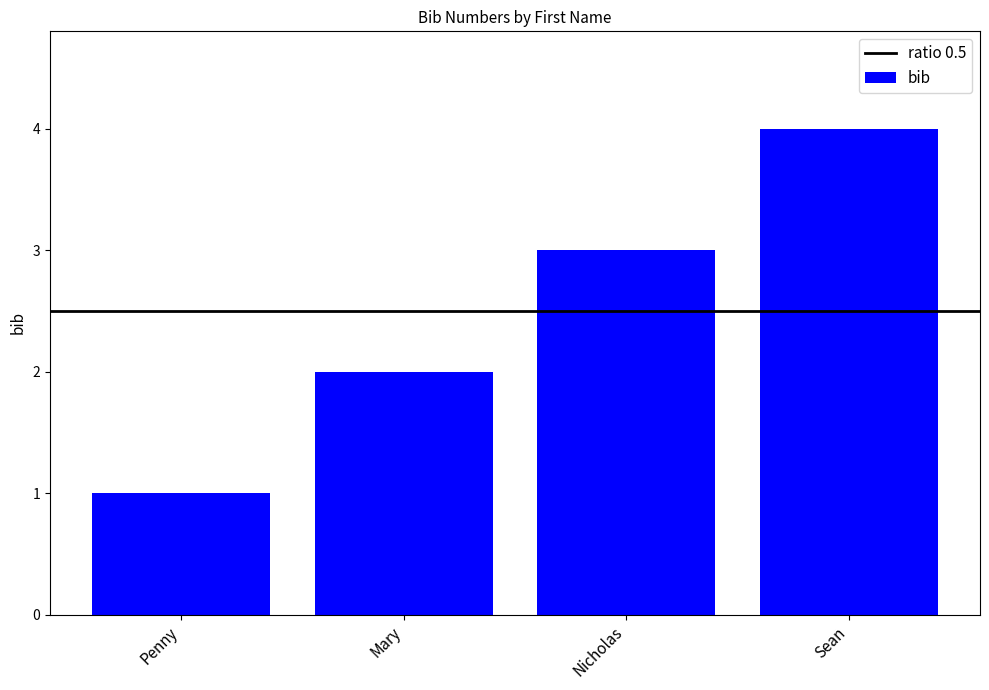

How many data points does each series have?

4